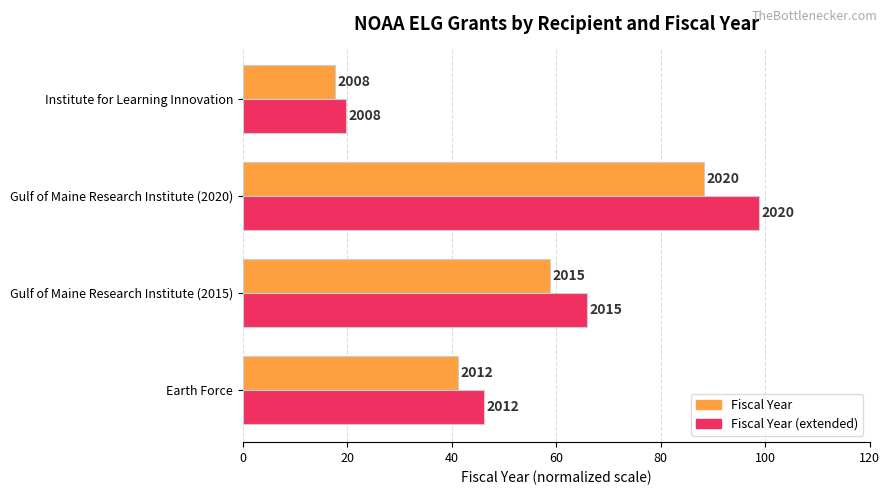

Is it true that Fiscal Year Max (scaled) equals 98.8 at Gulf of Maine Research Institute (2020)?

True